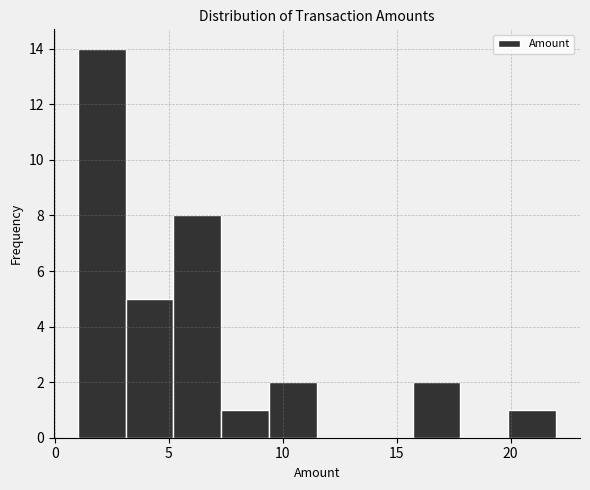

What is the height of the bar covering 19.9 to 22.0 on the x-axis? Neither the bar edges nor the heights are printed on the chart, so give them approximately, as read against the axes.

1